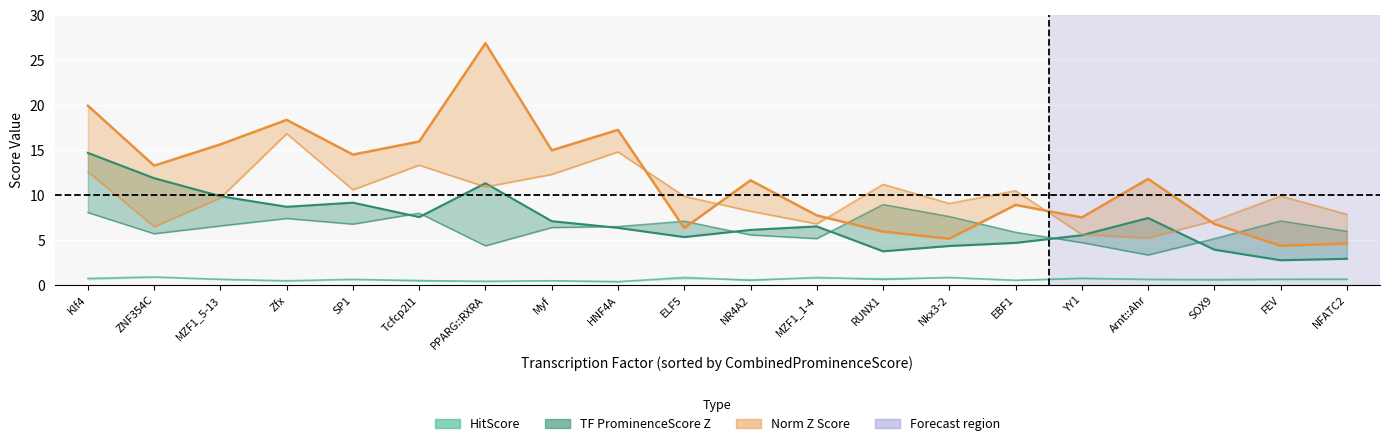

True or false: norm_Z_score_Human has more than 2 interior local peaks.

True